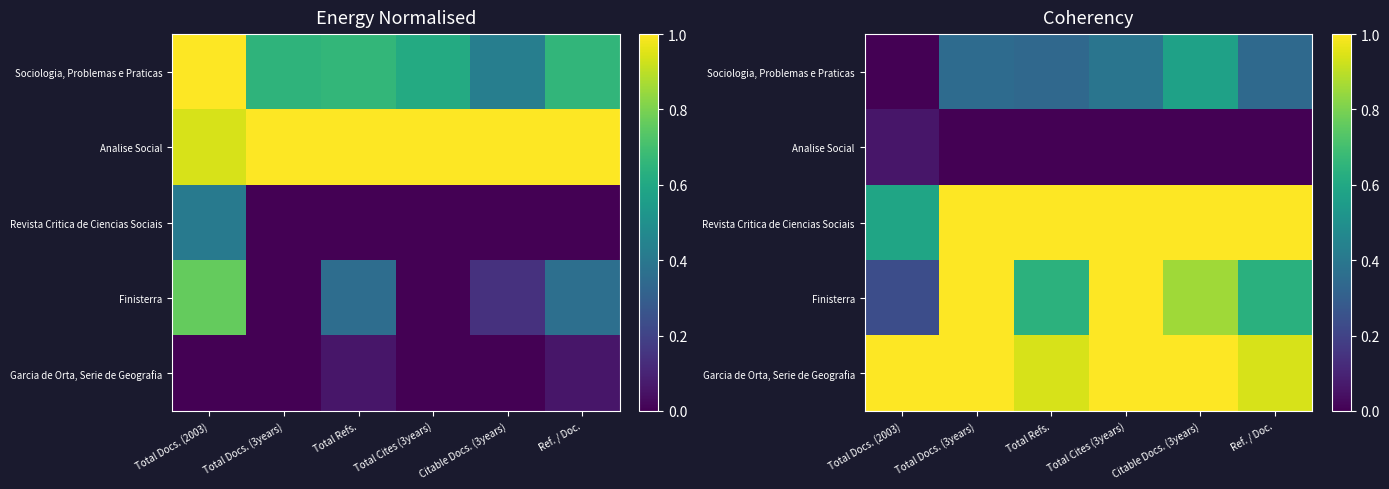

Which has a higher value, Citable Docs. (3years) or Ref. / Doc.?

Citable Docs. (3years)